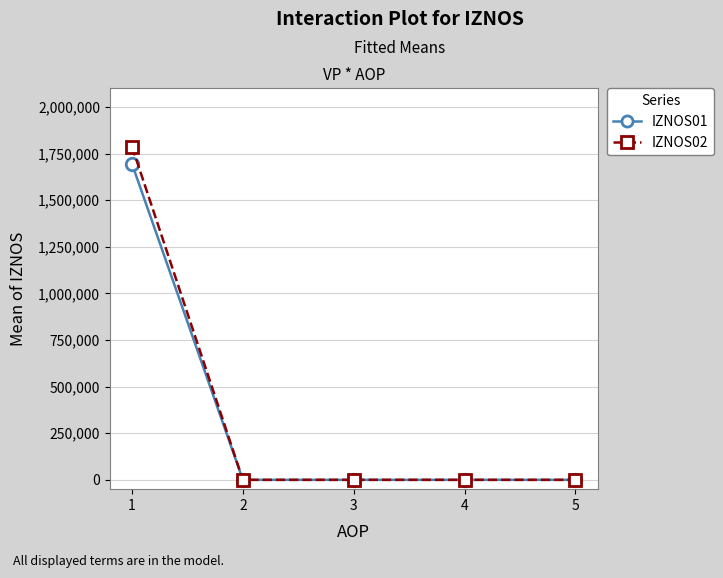

What is the greatest value displayed?

1787581.0